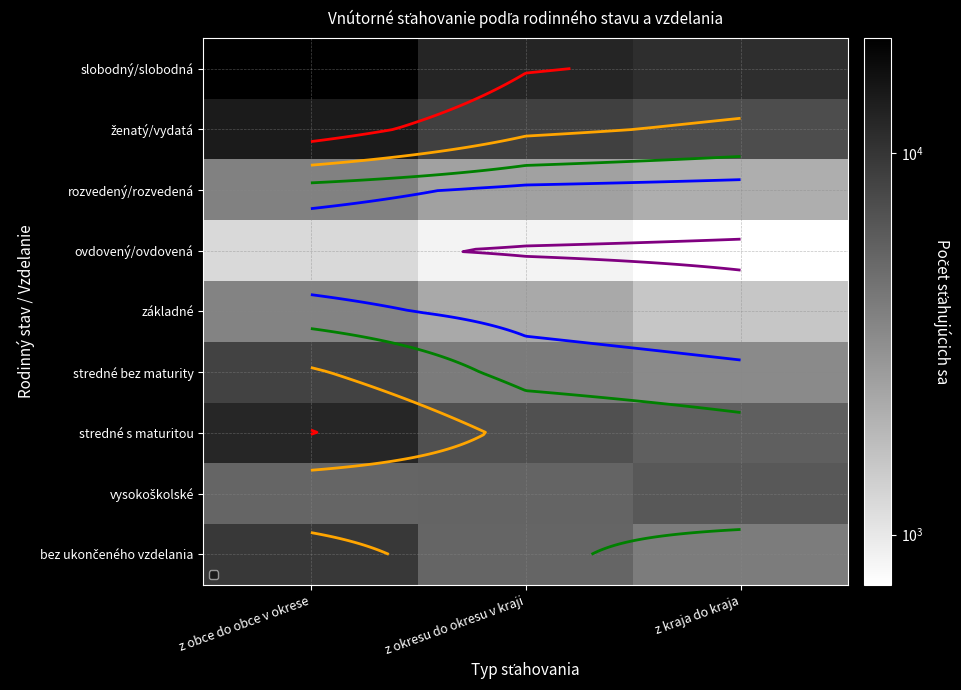

Where is ženatý/vydatá nearest to the value 10712?

z okresu do okresu v kraji